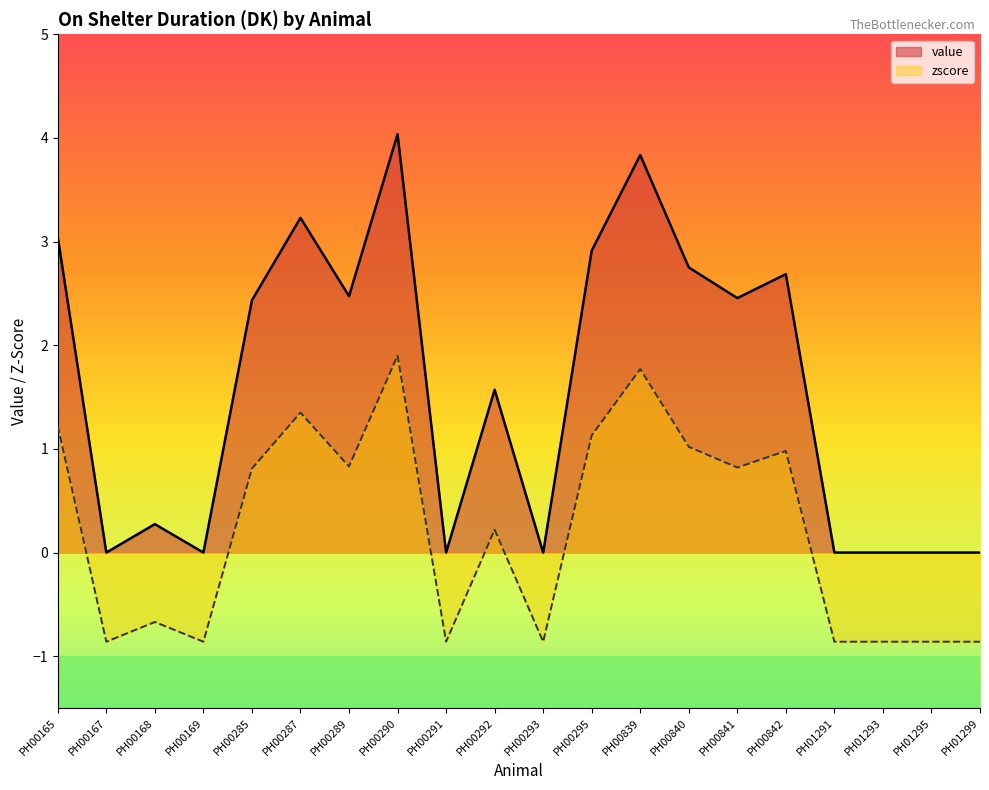

What is the sum of the value values at PH00165 and PH00292?

4.6